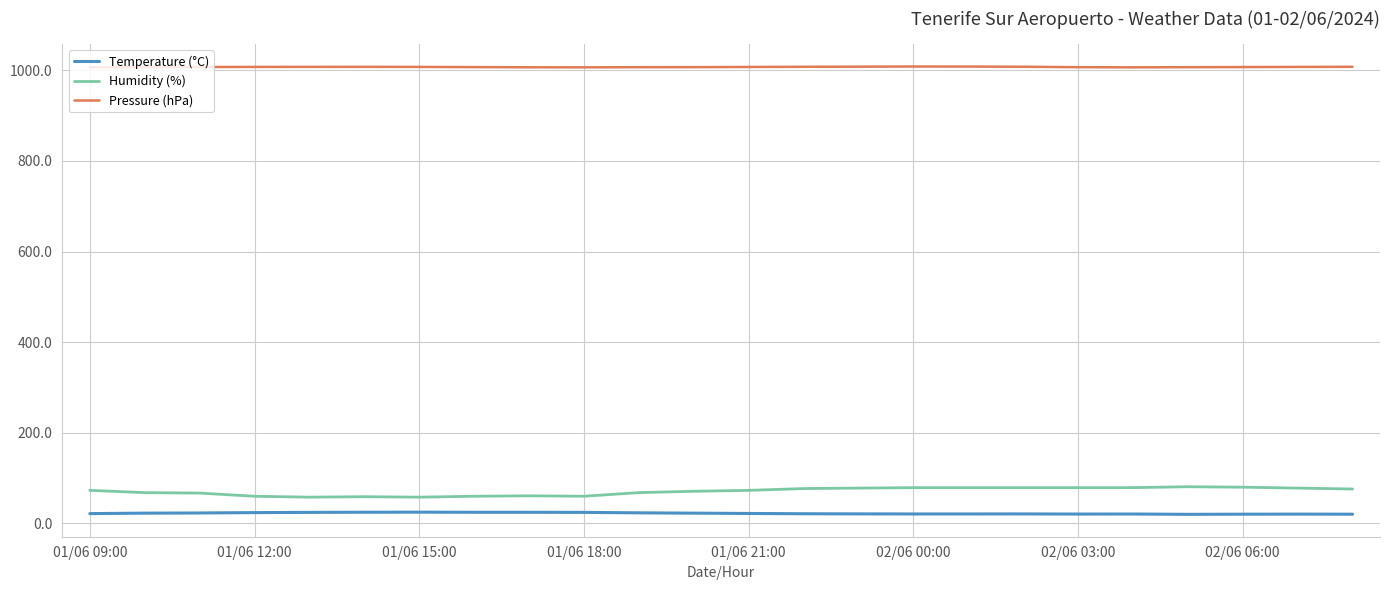

What is the maximum value shown in the chart?

1008.4